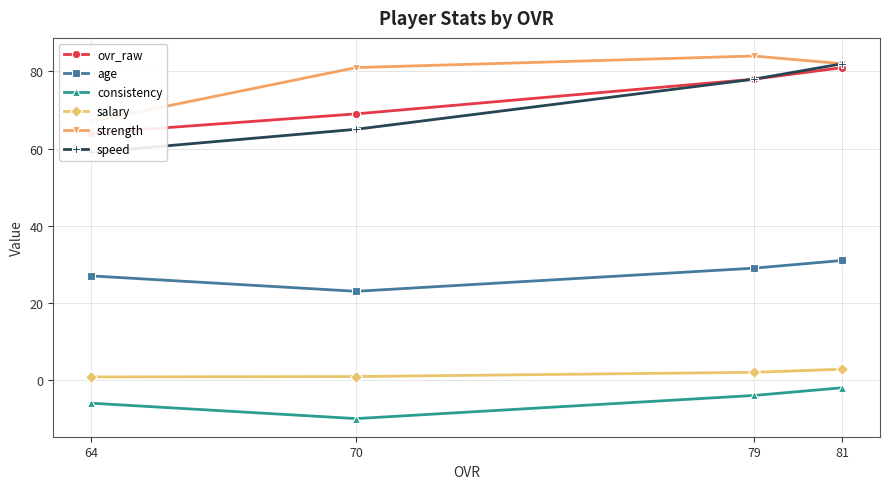

Rank the categories by strength value from highest to lowest.

79, 81, 70, 64